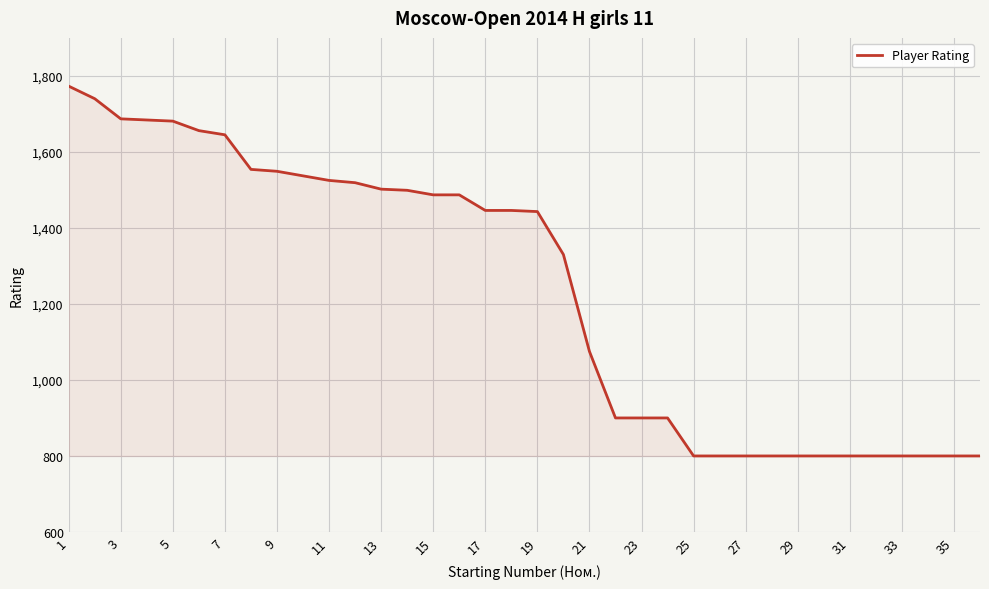

What is the maximum value shown in the chart?

1773